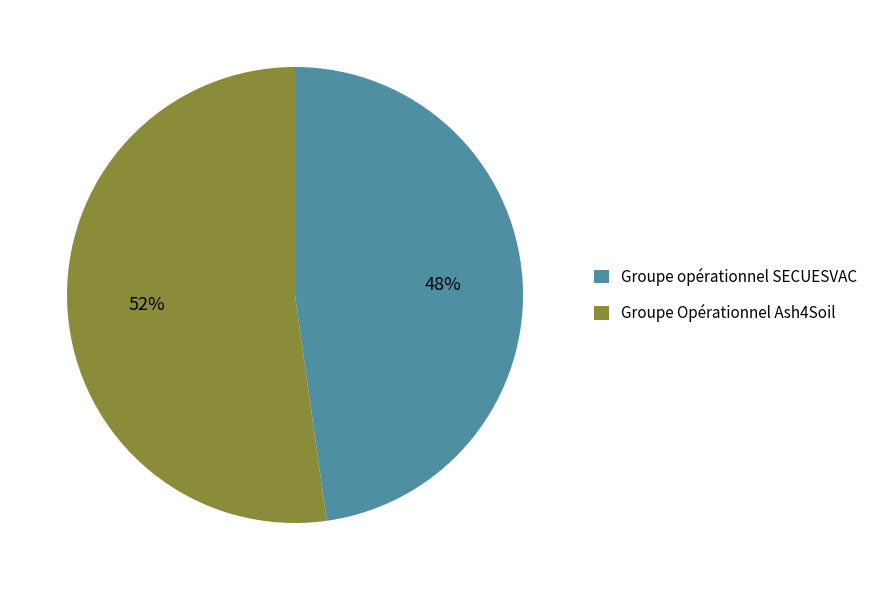

Which has a higher value, Groupe opérationnel SECUESVAC or Groupe Opérationnel Ash4Soil?

Groupe Opérationnel Ash4Soil